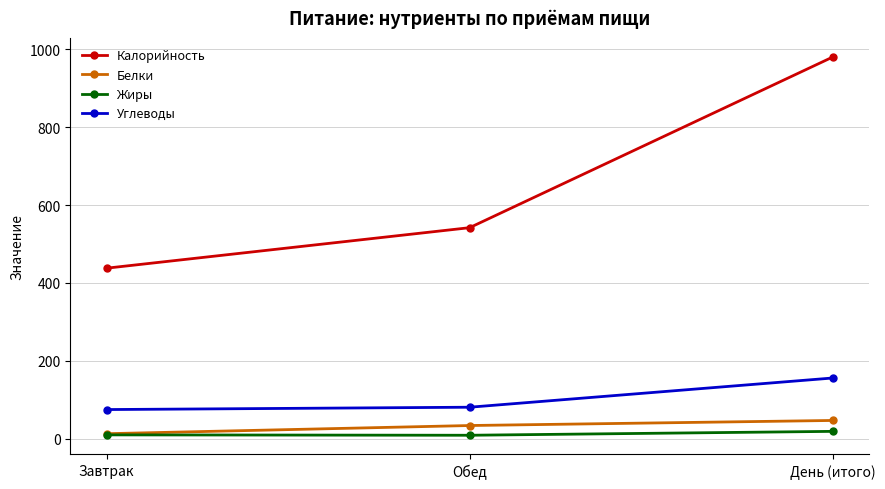

What is the approximate value of Углеводы at Обед, to the nearest 5?

80